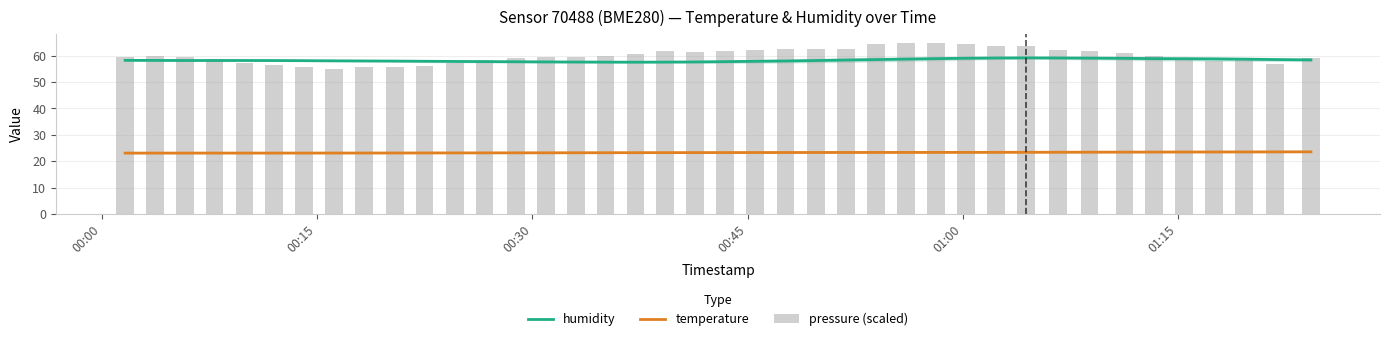

At how many categories does at least one series exceed 61?

16